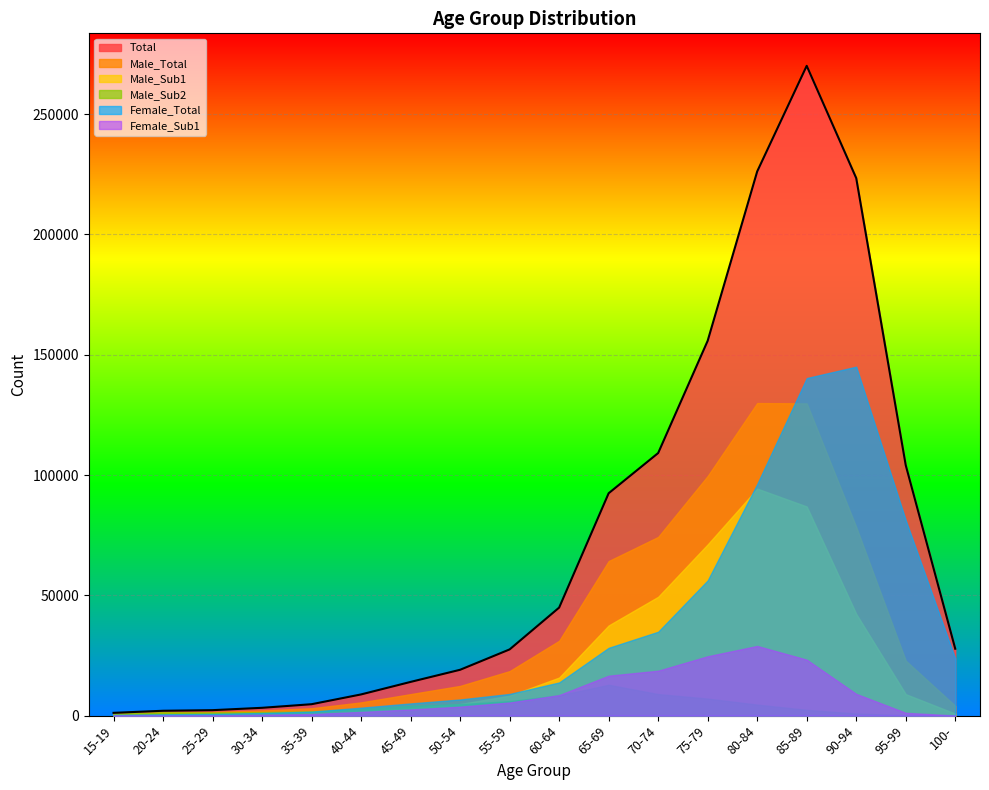

List the labels in order of Male_Sub1 value, smallest first.

15-19, 20-24, 25-29, 30-34, 100-, 35-39, 40-44, 45-49, 50-54, 55-59, 95-99, 60-64, 65-69, 90-94, 70-74, 75-79, 85-89, 80-84